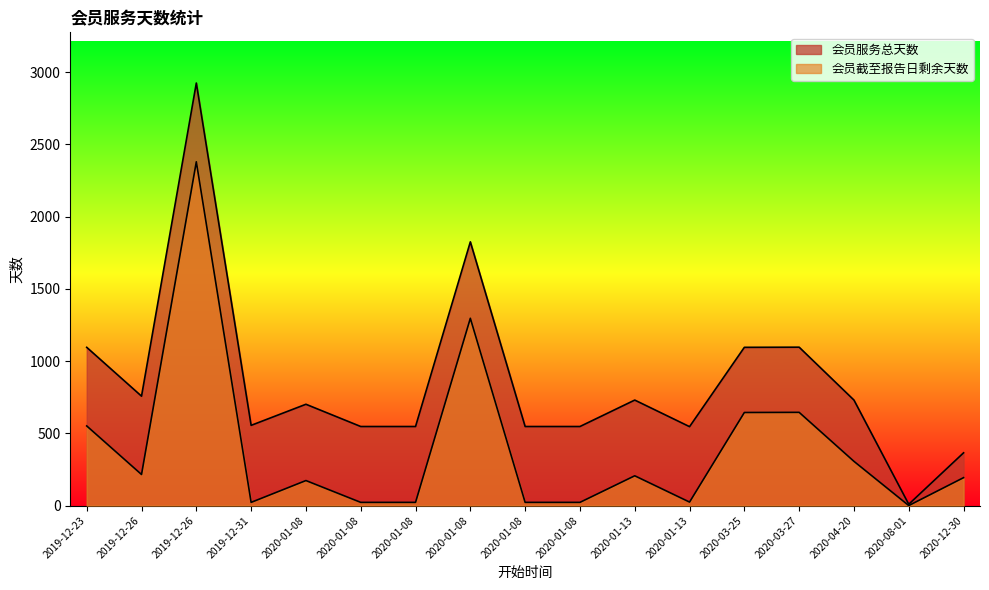

At how many categories does at least one series exceed 2550?

1